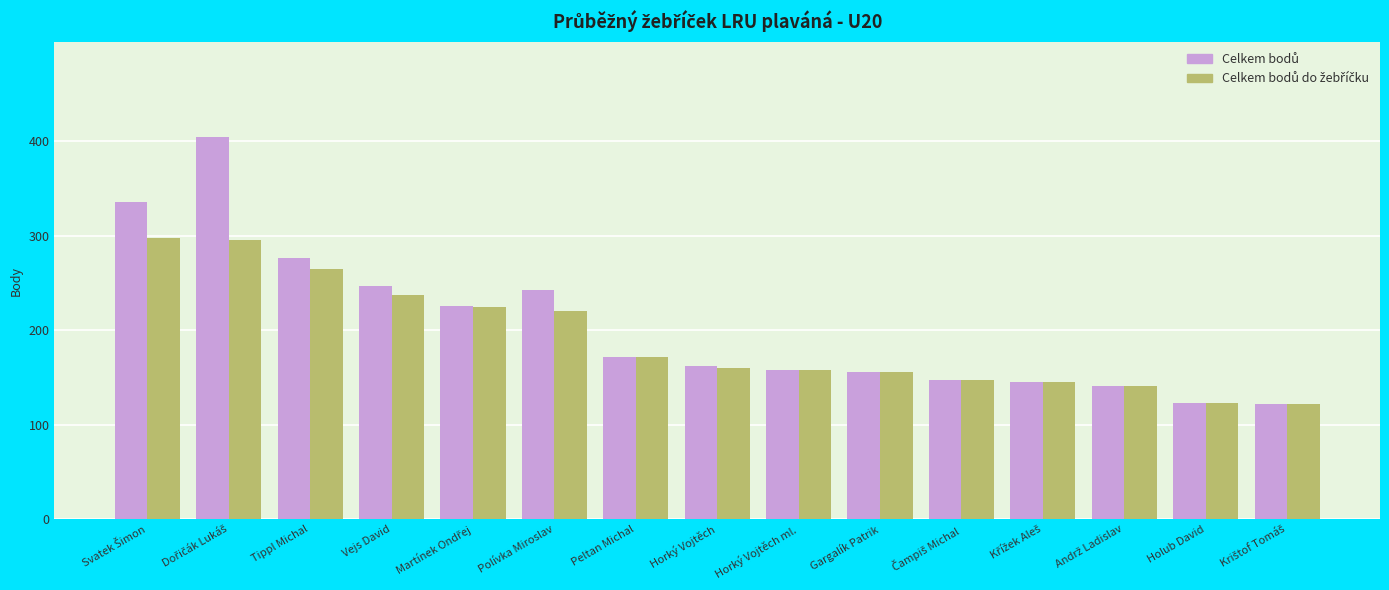

What is the total value across all series at Horký Vojtěch?

322